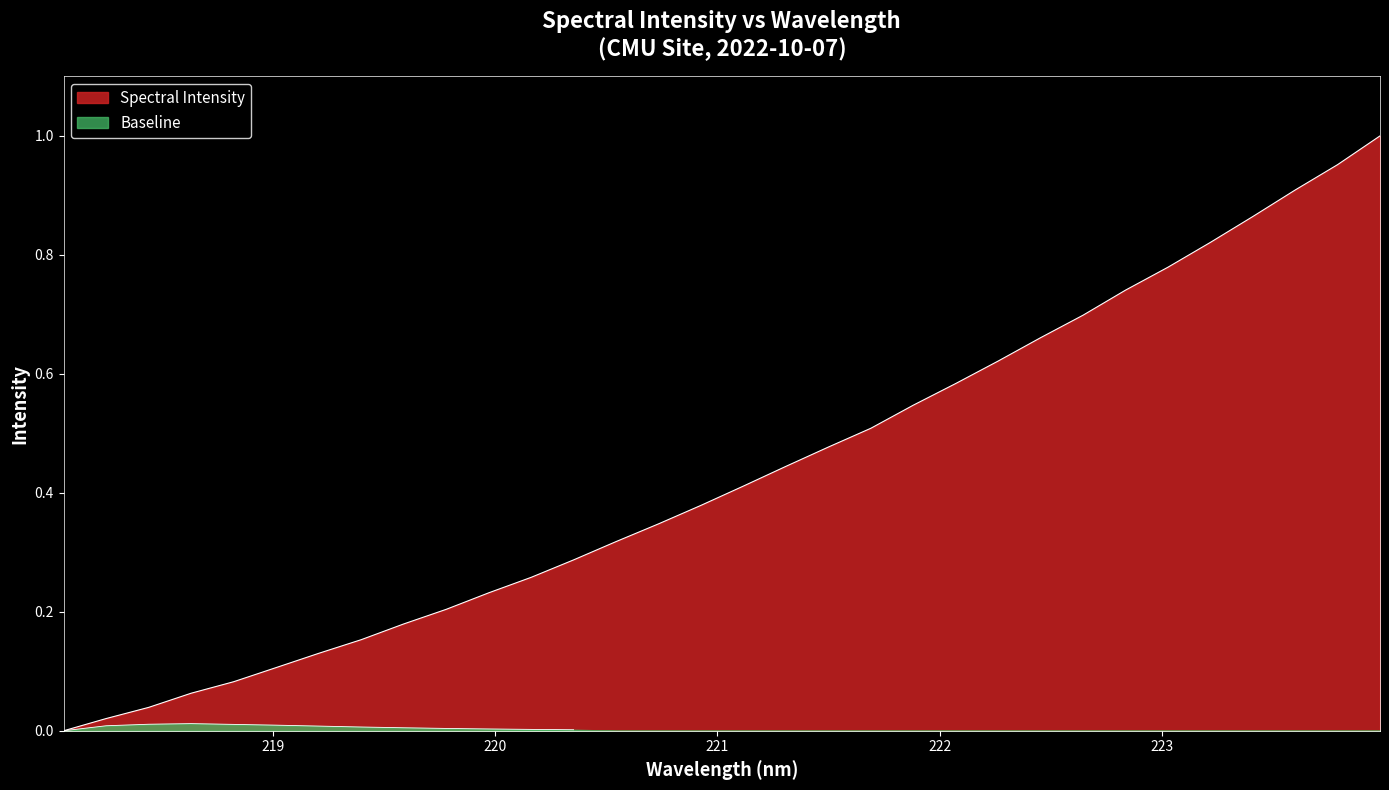

What is the difference between the maximum and second lowest values?

1.0